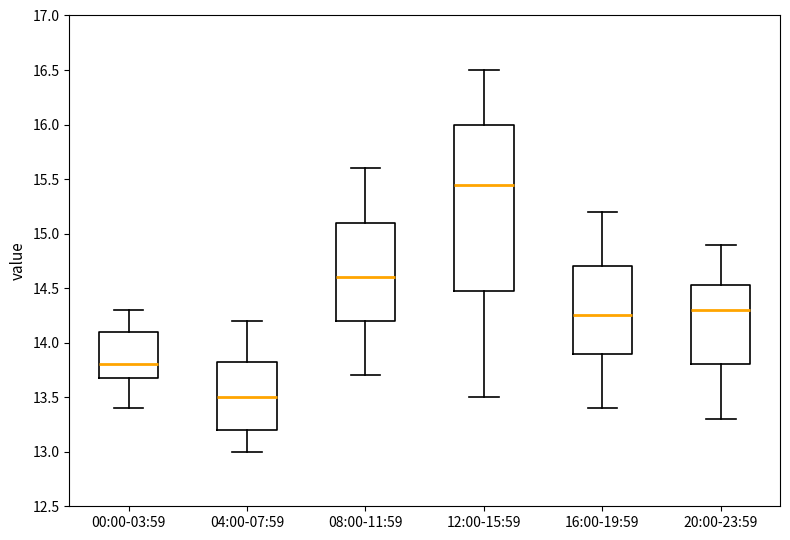

Reading left to right, transcribe this box plot: for each box, give where its median line is, the range the box spans, and where its two whiskers end, as read against the y-axis. The values are not printed on the chart, so give them approximately, as read against the axis.

00:00-03:59: median 13.80, box 13.70 to 14.10, whiskers 13.40 to 14.30
04:00-07:59: median 13.50, box 13.20 to 13.85, whiskers 13.00 to 14.20
08:00-11:59: median 14.60, box 14.20 to 15.10, whiskers 13.70 to 15.60
12:00-15:59: median 15.45, box 14.50 to 16.00, whiskers 13.50 to 16.50
16:00-19:59: median 14.25, box 13.90 to 14.70, whiskers 13.40 to 15.20
20:00-23:59: median 14.30, box 13.80 to 14.55, whiskers 13.30 to 14.90